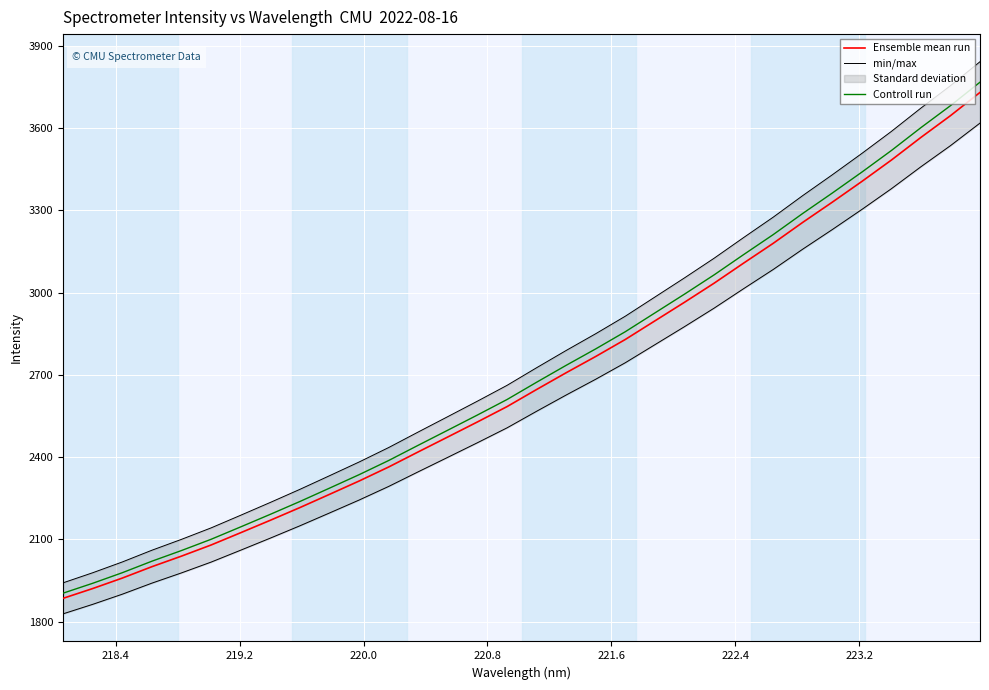

What is the maximum value for Ensemble mean run?

3730.5